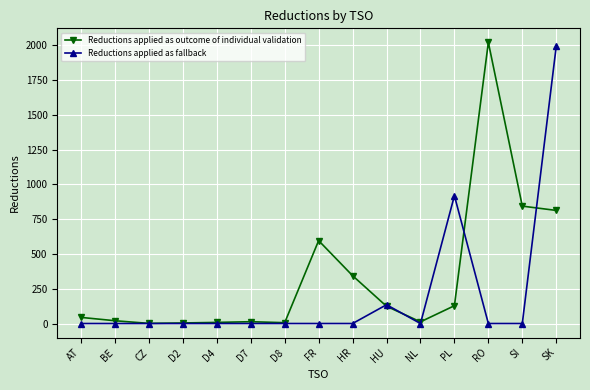

True or false: Reductions applied as outcome of individual validation and Reductions applied as fallback cross at least once.

True